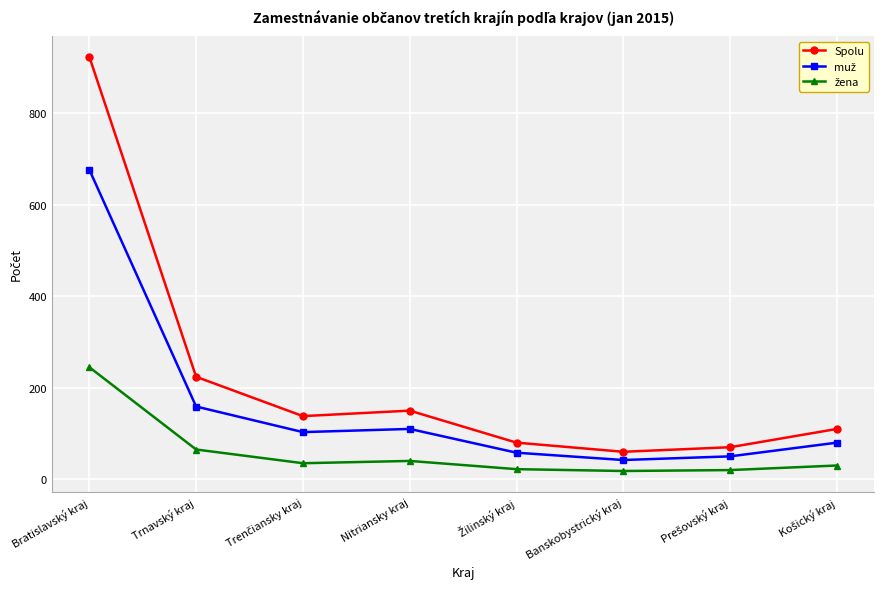

What is the sum of all Spolu values?

1756